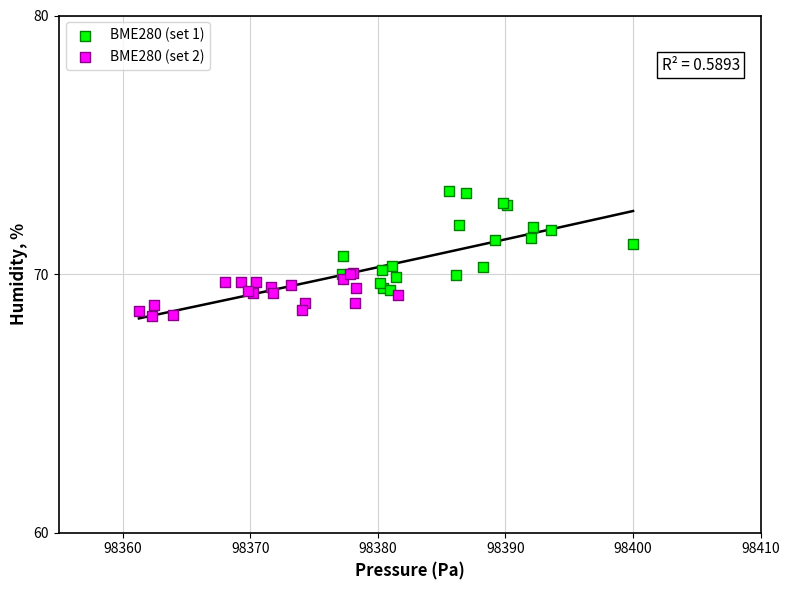

Which series has the largest Y range (max minus min)?

BME280 (set 1)